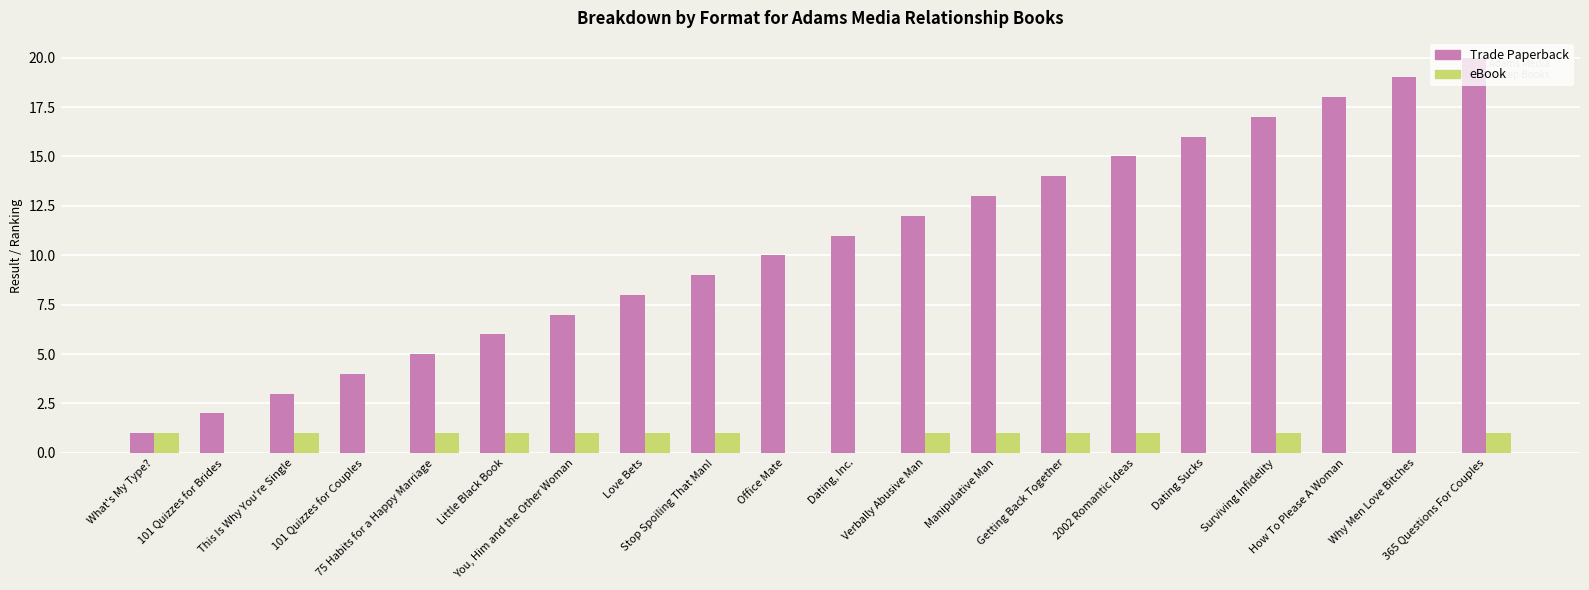

What is the spread (max minus min) of values at Manipulative Man?

12